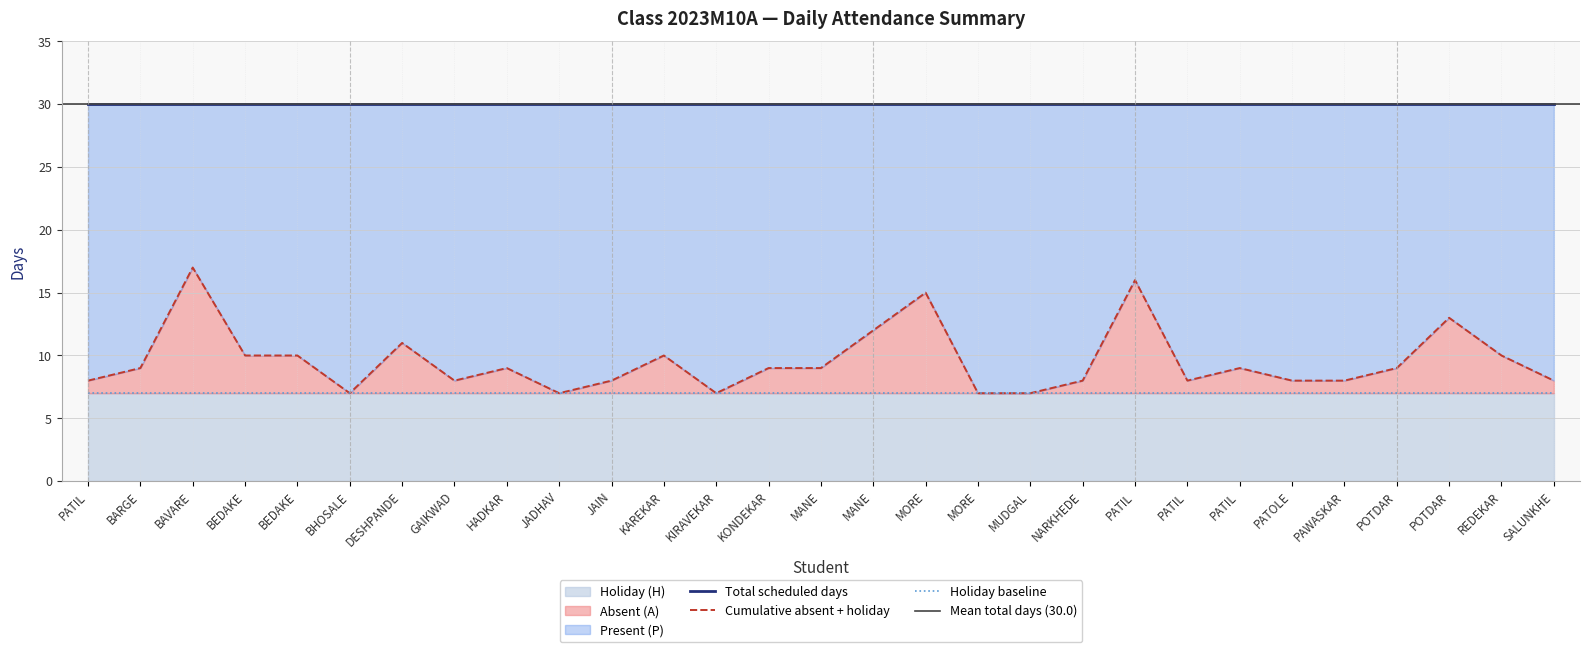

At which category does Present (P) reach its first local valley?

YUDHISHTHIR DINESH BAVARE